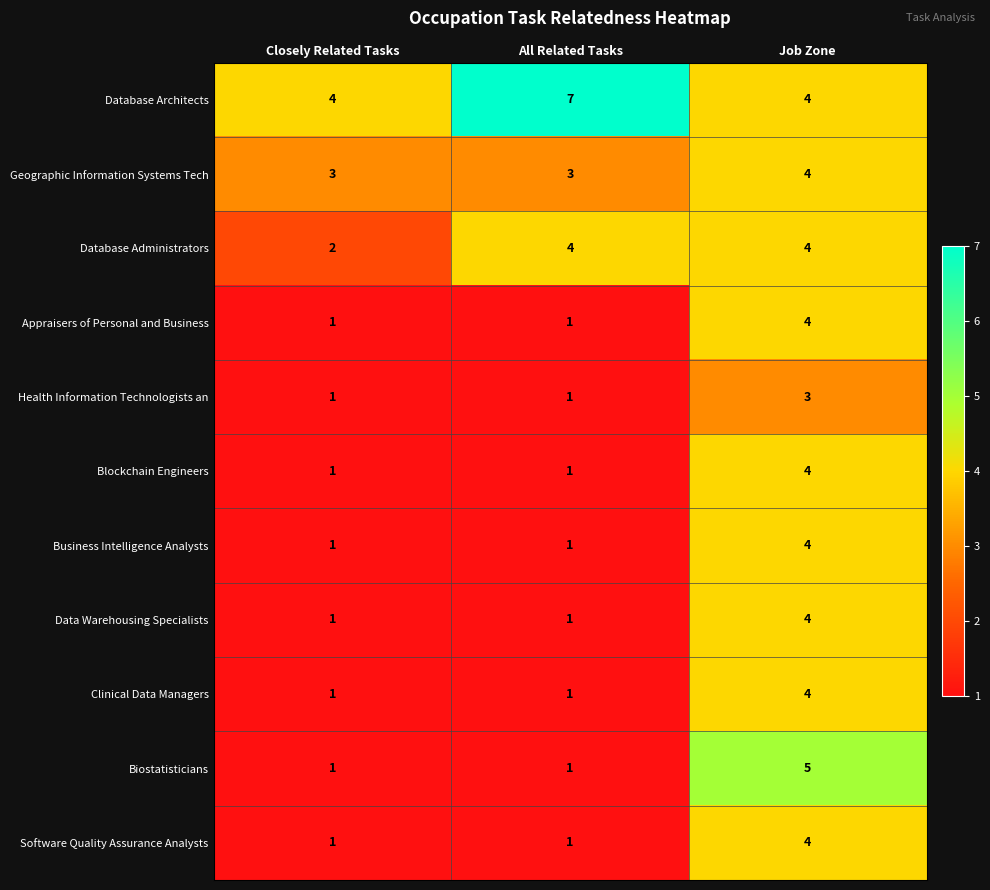

Read the Software Quality Assurance Analysts value at Job Zone.

4